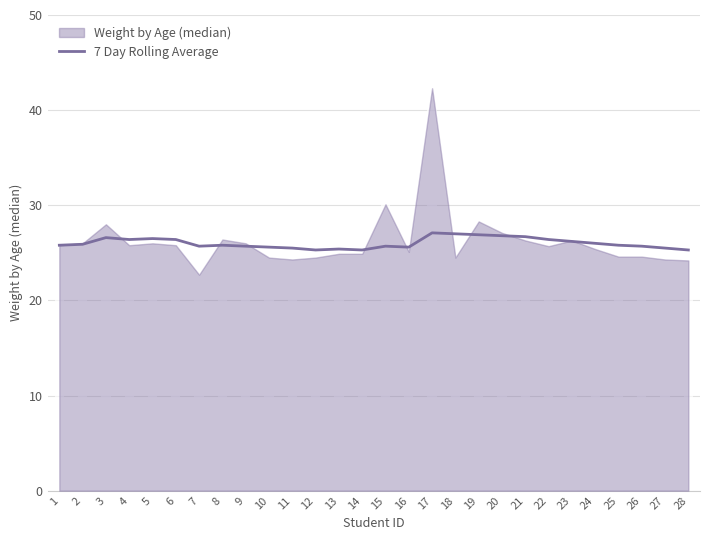

Reading left to right, list all the values displayed in this chart.

1=25.8	2=25.9	3=26.6	4=26.4	5=26.5	6=26.4	7=25.7	8=25.8	9=25.7	10=25.6	11=25.5	12=25.3	13=25.4	14=25.3	15=25.7	16=25.6	17=27.1	18=27.0	19=26.9	20=26.8	21=26.7	22=26.4	23=26.2	24=26.0	25=25.8	26=25.7	27=25.5	28=25.3